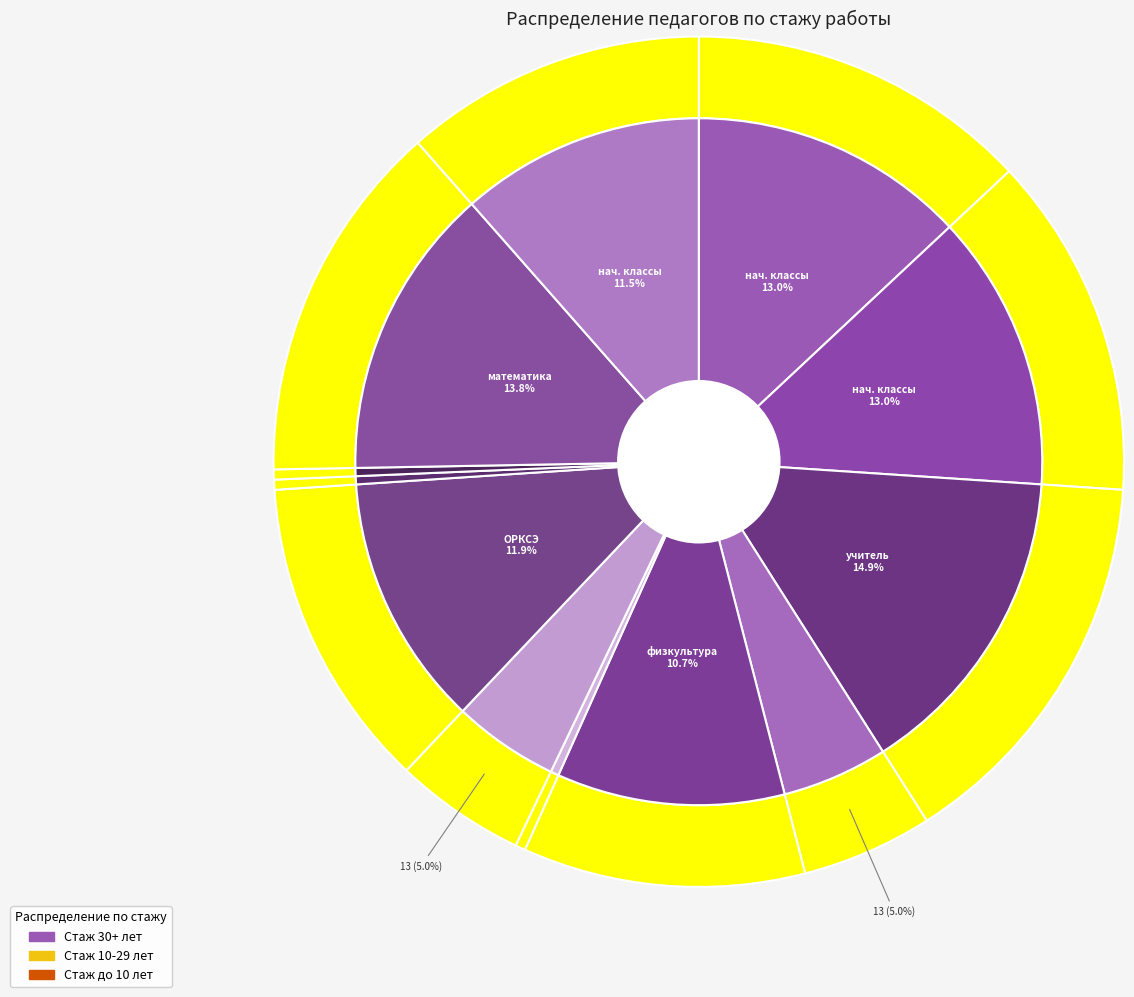

What portion of the pie excludes Учитель (физкультура)?

89.3%